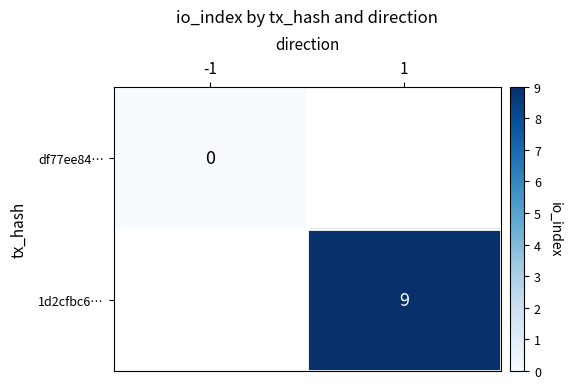

Which category has the highest value across all series?

1